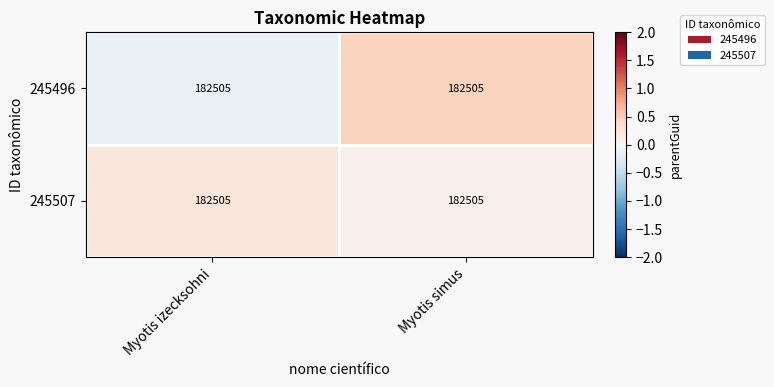

Is it true that 245507 equals 0.3 at Myotis izecksohni?

False